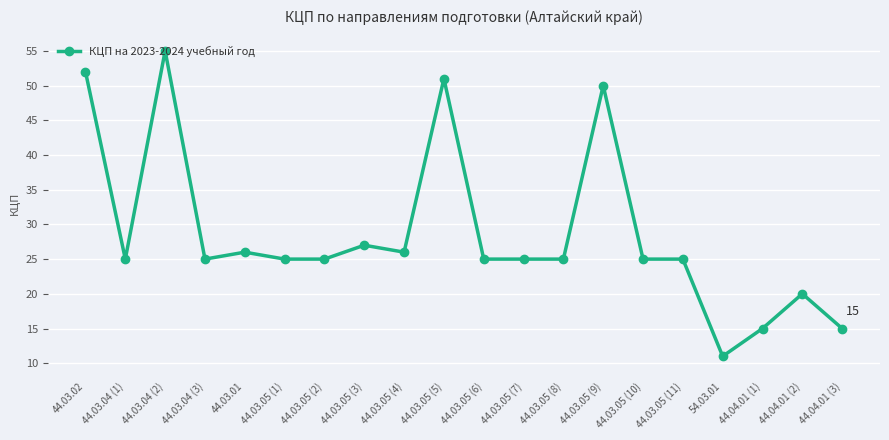

Reading left to right, list all the values displayed in this chart.

52	25	55	25	26	25	25	27	26	51	25	25	25	50	25	25	11	15	20	15